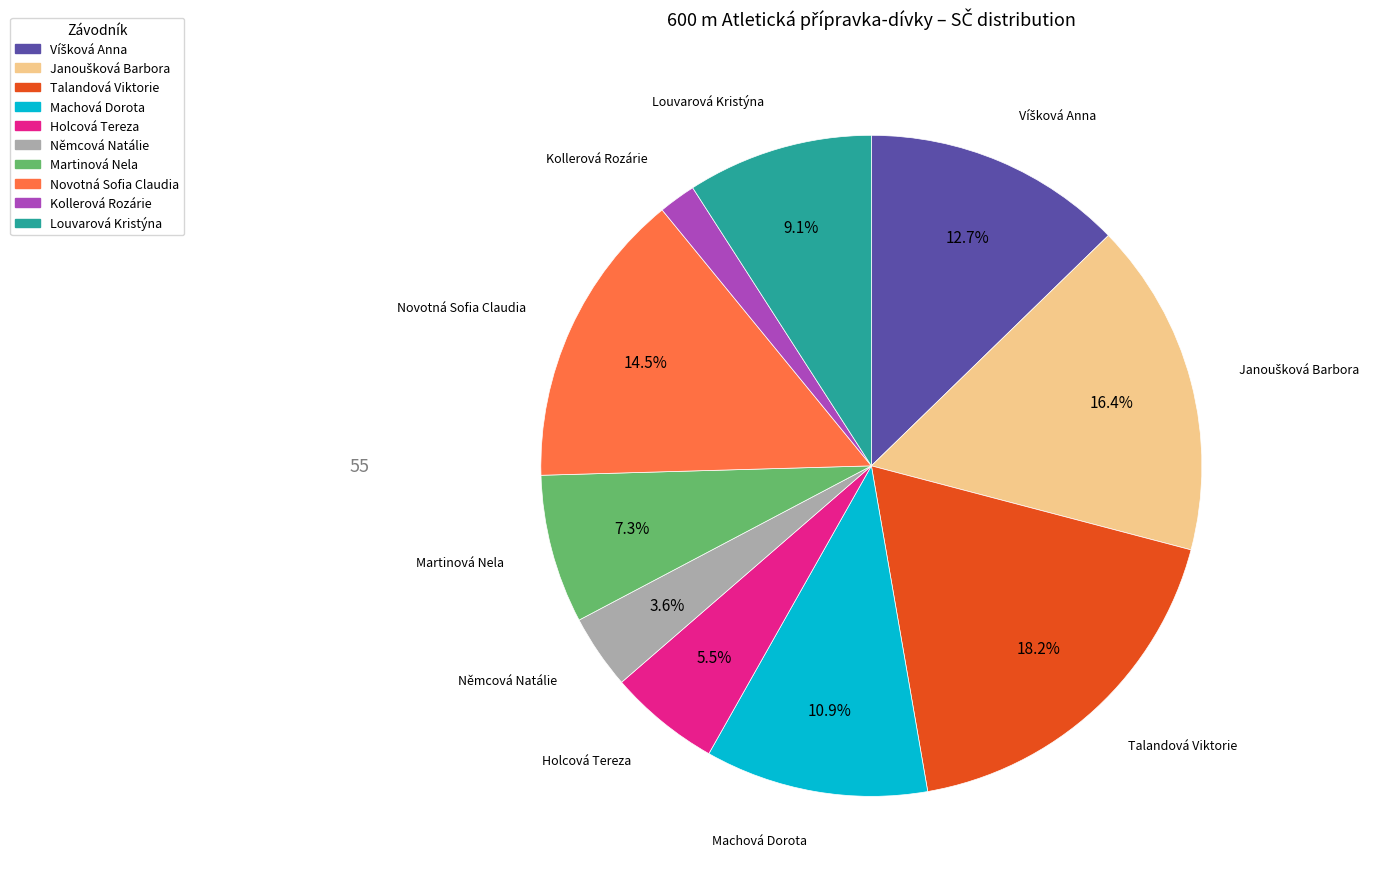

True or false: Machová Dorota accounts for 5% of the total.

False